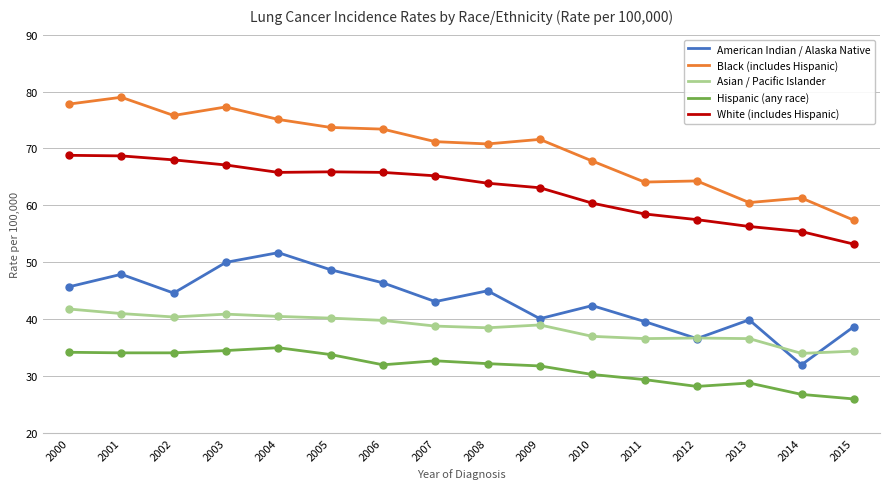

What is the spread (max minus min) of values at 2004?

40.1